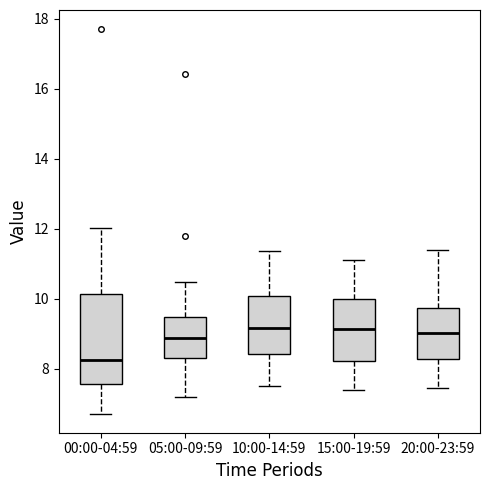

Where is the upper edge of the box for 20:00-23:59 on the y-axis? The values are not printed on the chart, so give them approximately, as read against the axis.

9.8